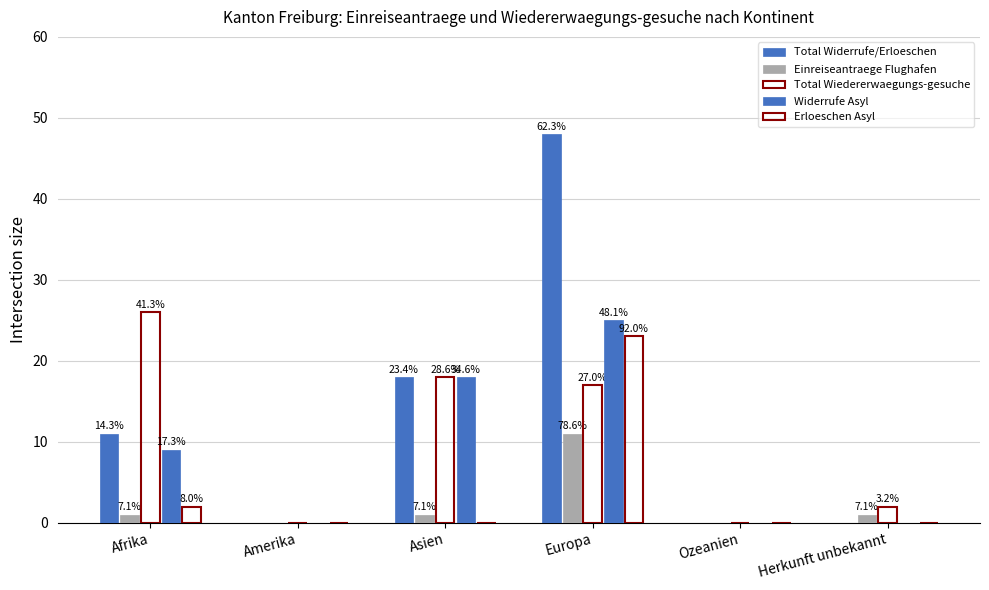

How many groups of bars are there?

6